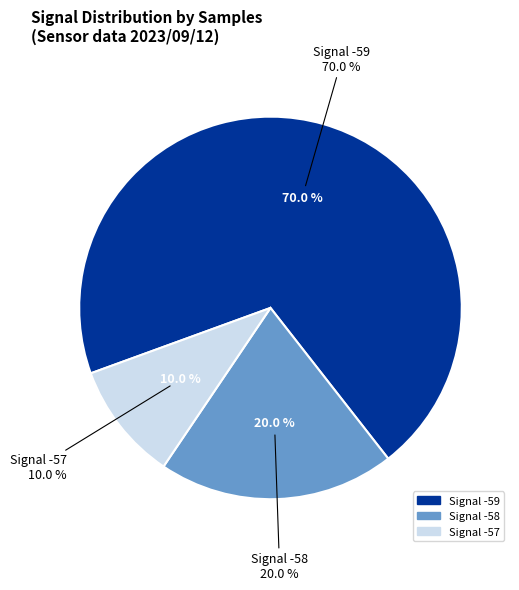

What is the ratio of the value at -59 to the value at -59?

1.0